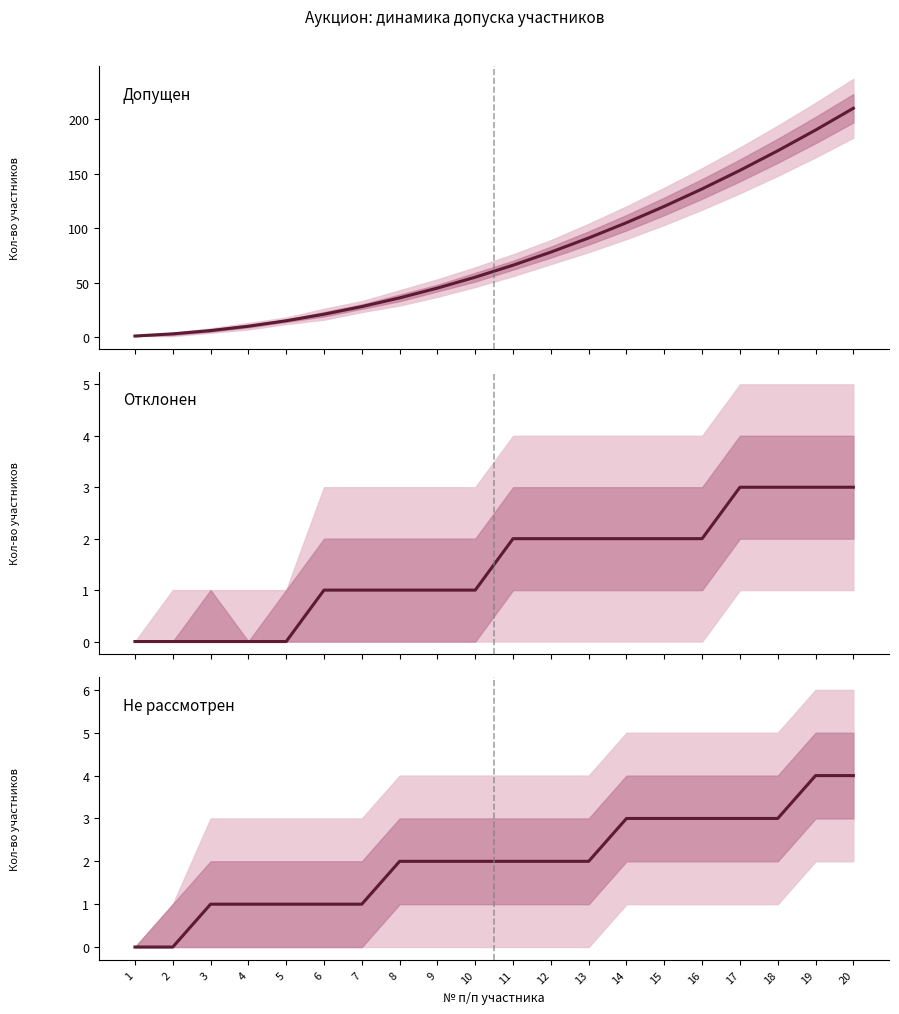

What is the difference between the maximum and second lowest values in the Отклонен series?

3